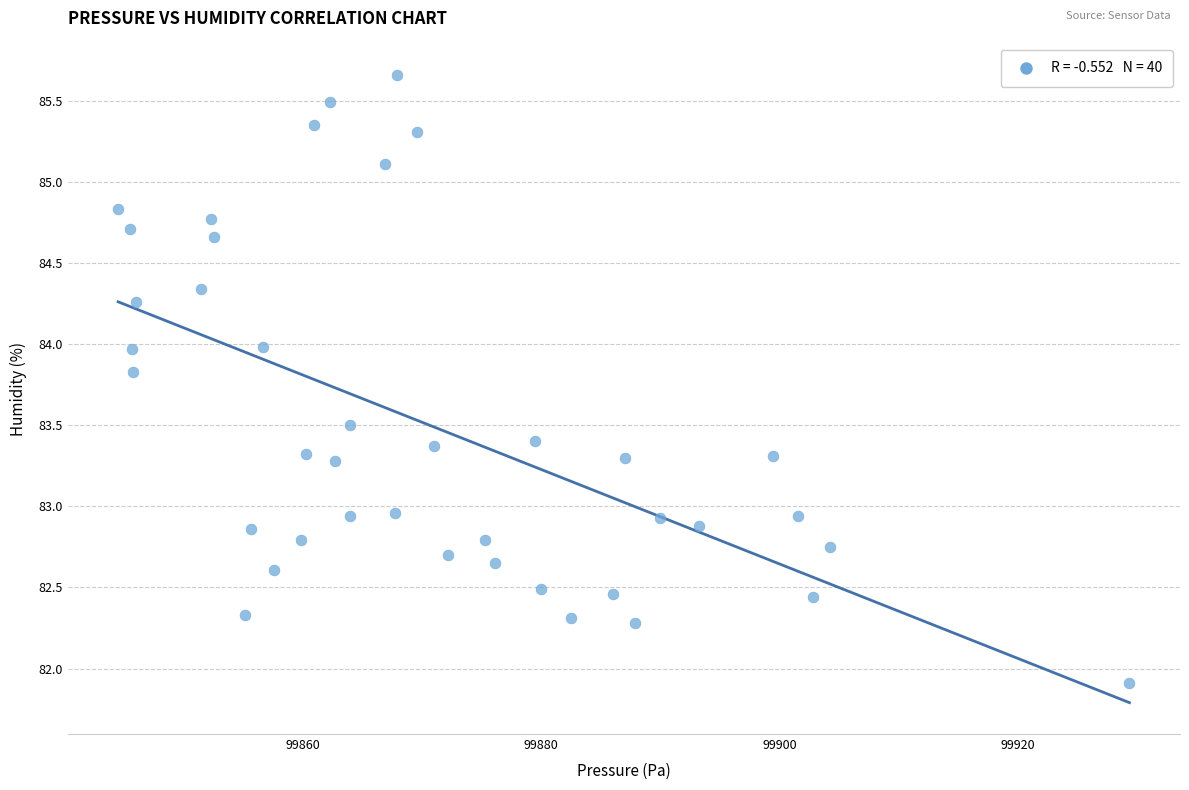

What is the range of X values (max minus min)?

84.8